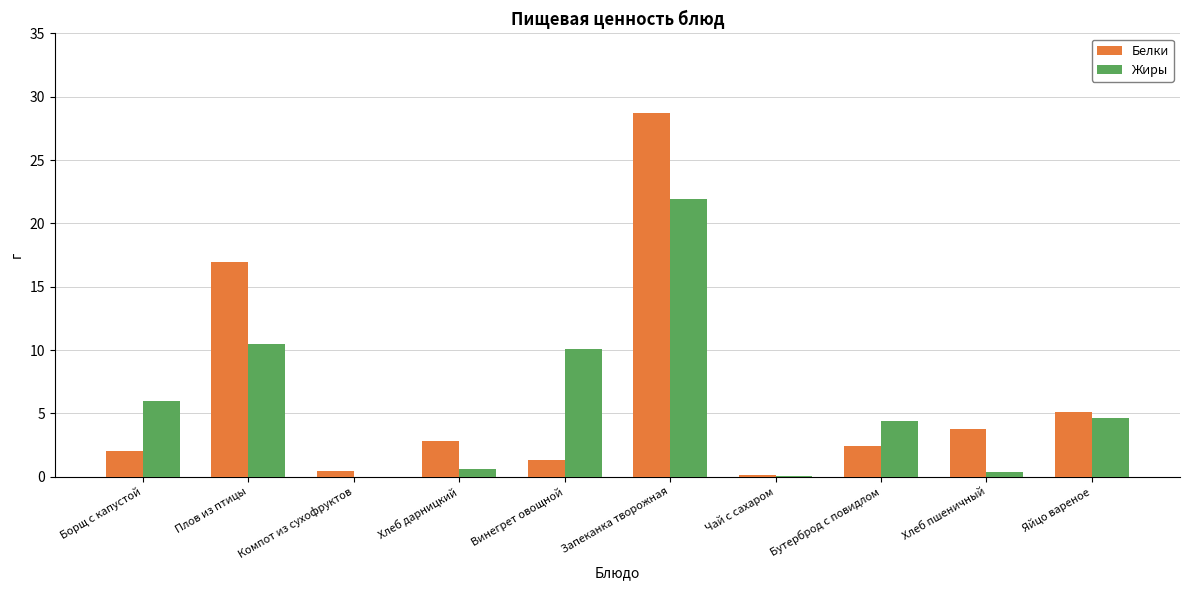

Where does the Жиры series first go above 4?

Борщ с капустой